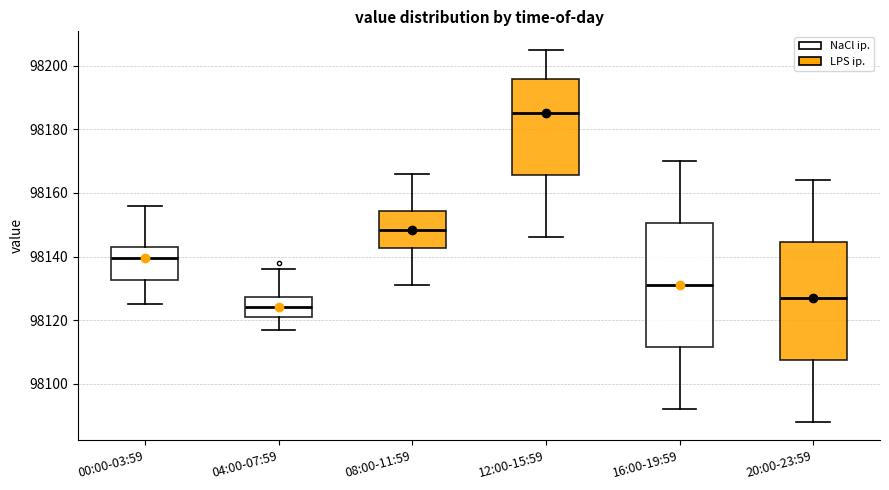

Which box is the tallest, from its lower edge to its upper edge?

16:00-19:59